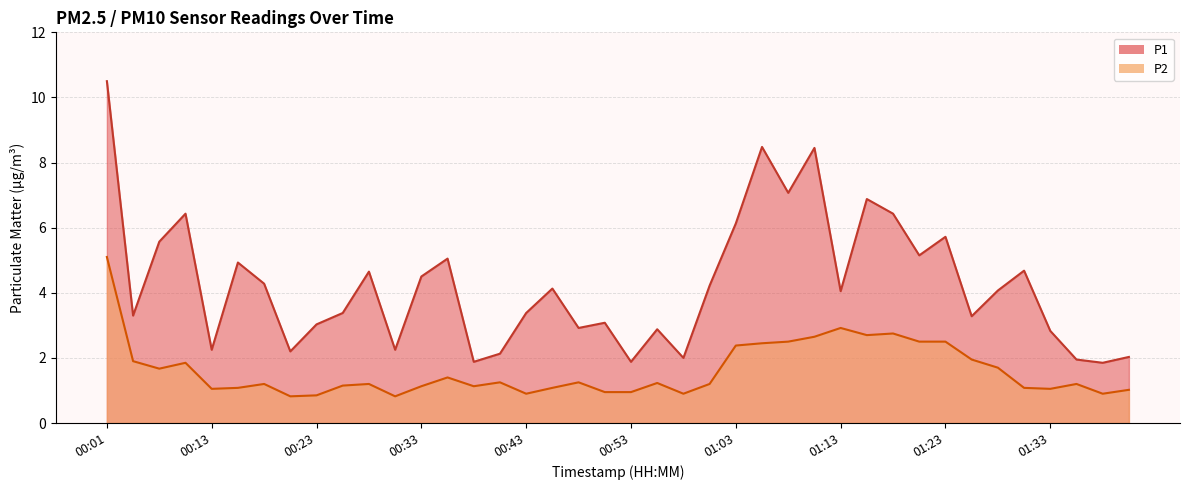

The value of P2 at 01:01 is 1.8. True or false?

False